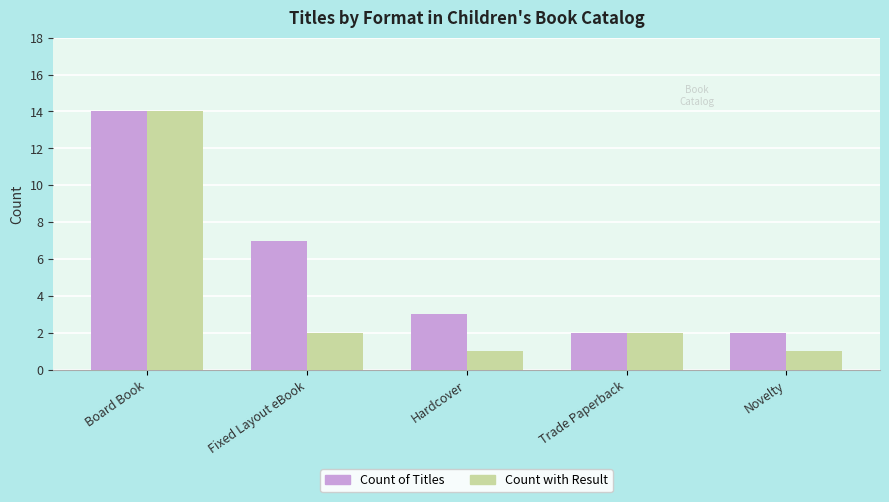

Which label corresponds to the largest value in the chart?

Board Book